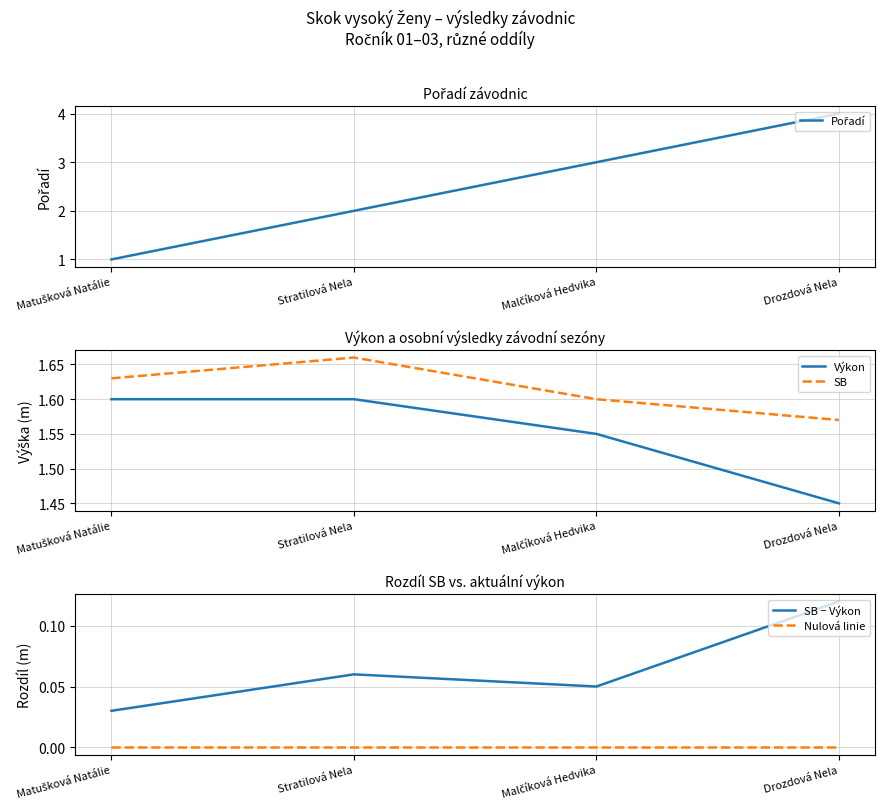

What is the label of the 2nd point from the right?

Malčíková Hedvika